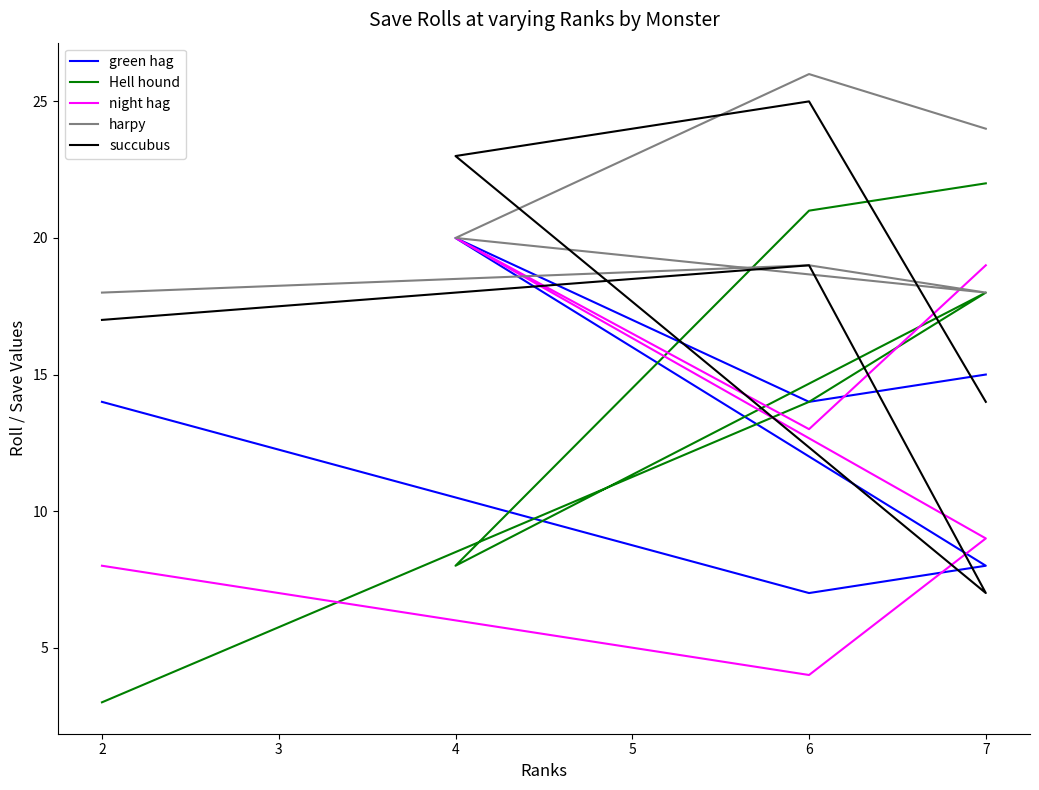

Rank the categories by Hell hound value from lowest to highest.

2, 4, 6, 7, 6, 7